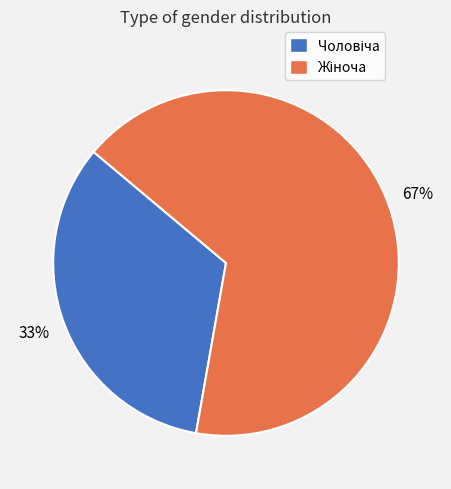

Is there any slice that represents more than half of the pie?

Yes